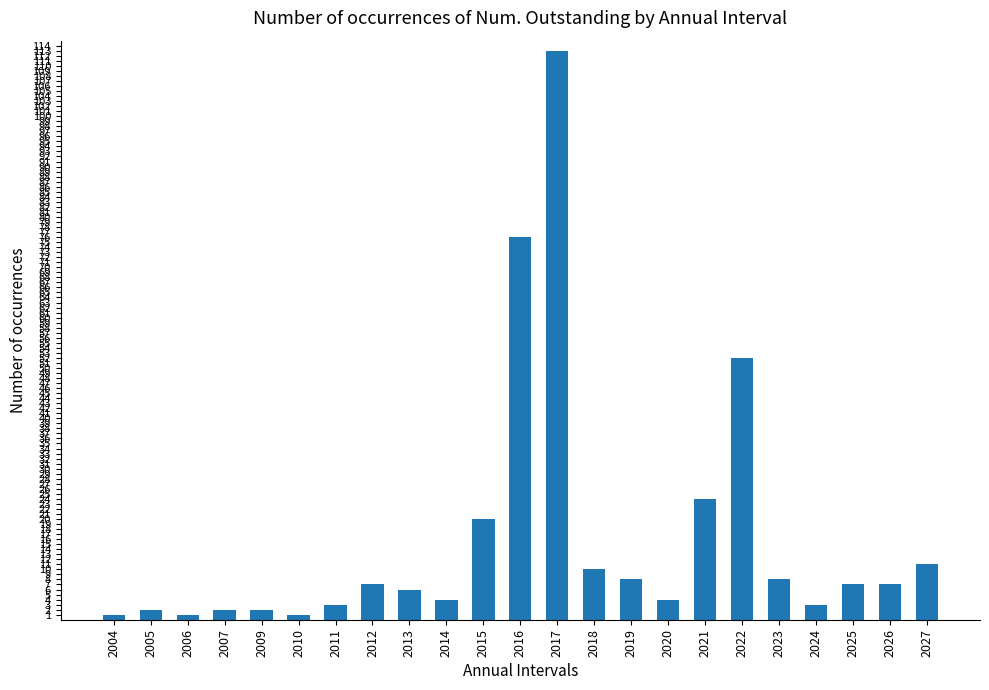

What is the difference between the values at 2022 and 2013?

46